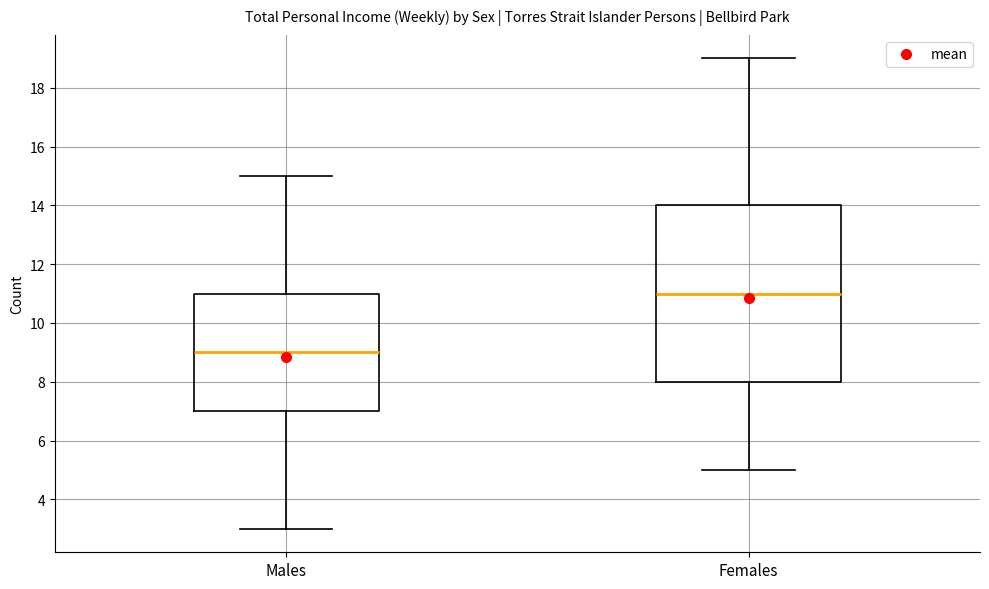

Which box is the tallest, from its lower edge to its upper edge?

Females